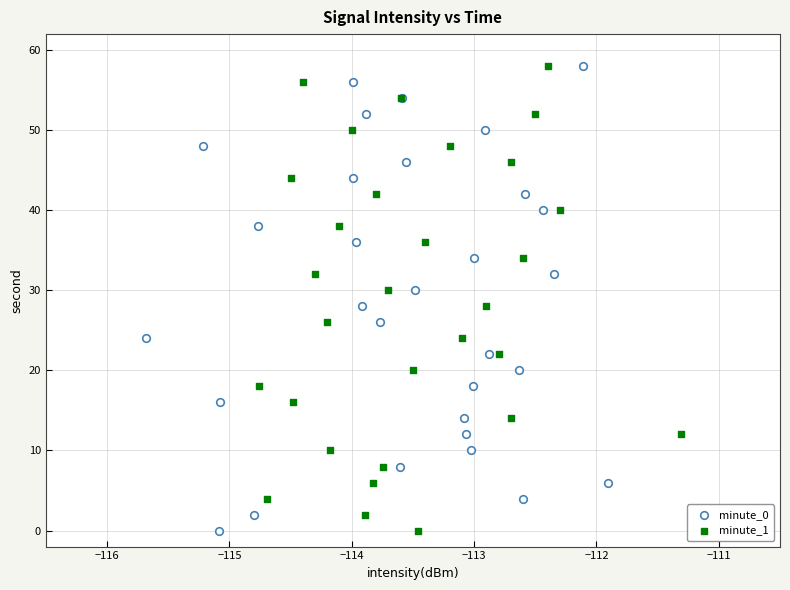

What are all the series names shown in the legend?

minute_0, minute_1